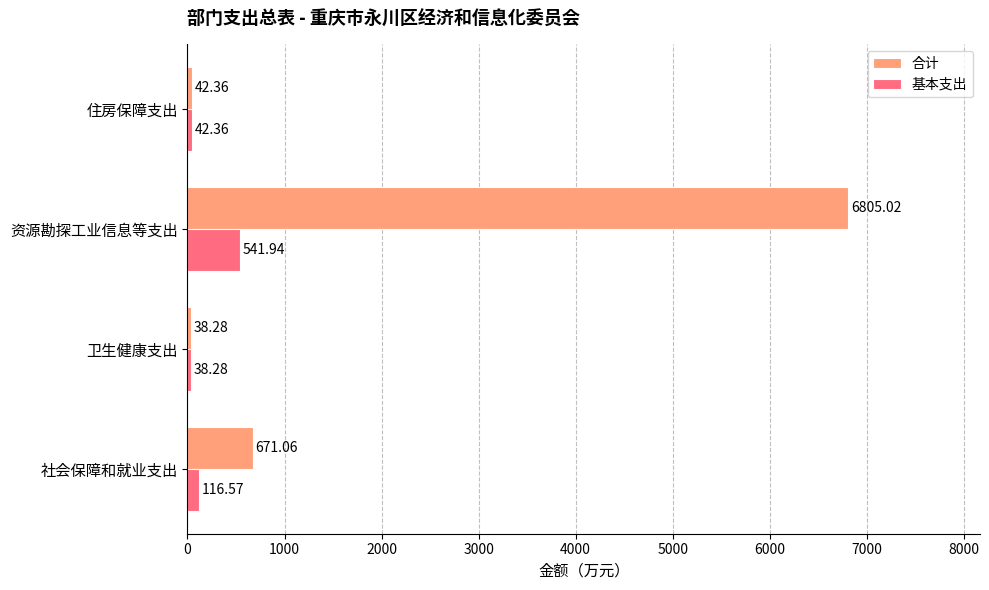

What is the sum of all 基本支出 values?

739.2